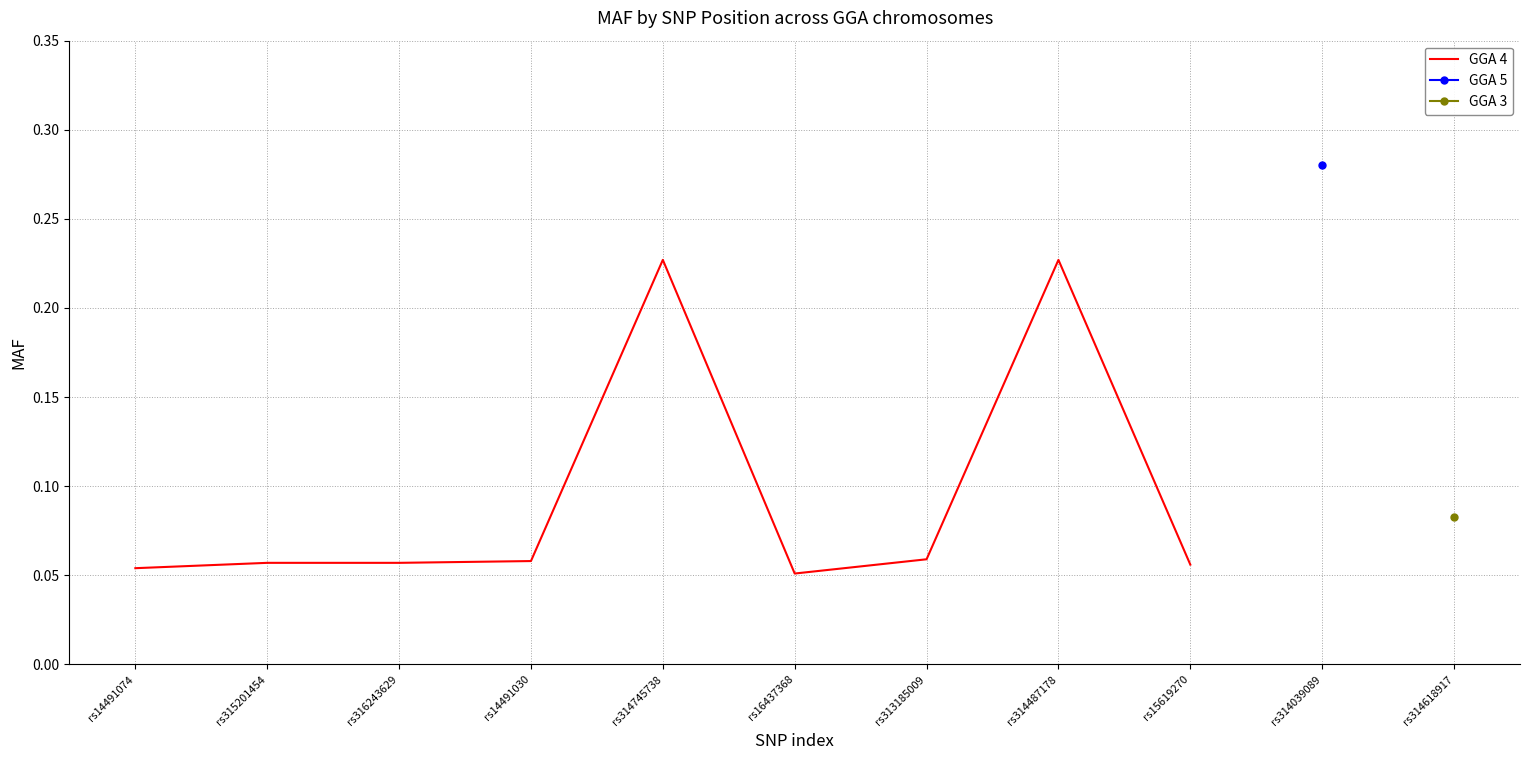

List the labels in order of value, largest first.

rs314745738, rs314487178, rs313185009, rs14491030, rs315201454, rs316243629, rs15619270, rs14491074, rs16437368